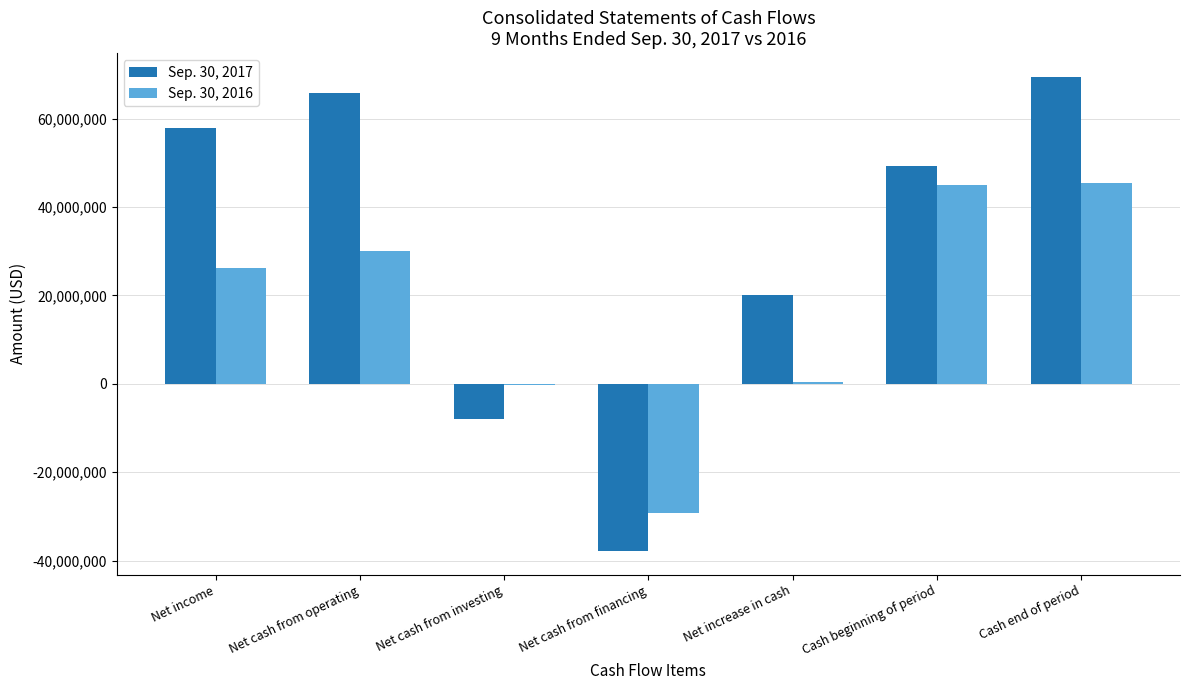

Are the bars horizontal?

No